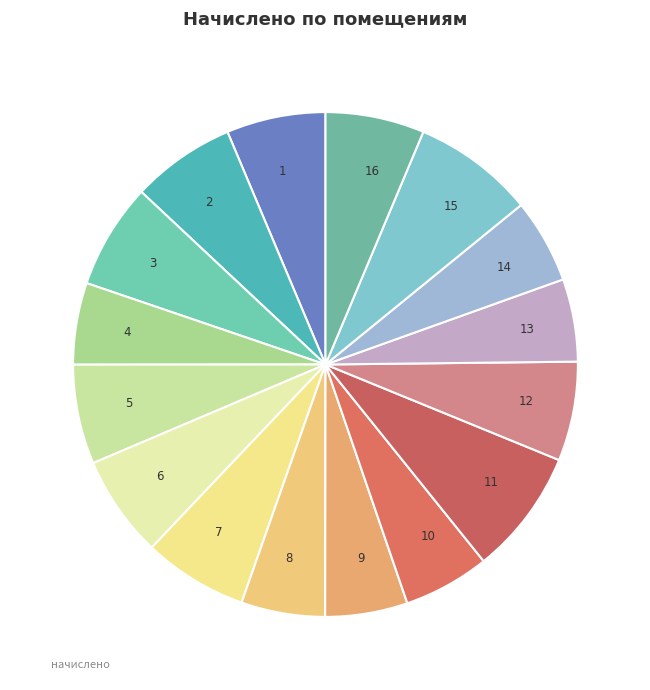

Approximately how many times larger is the value at 2 compared to 13?

1.3